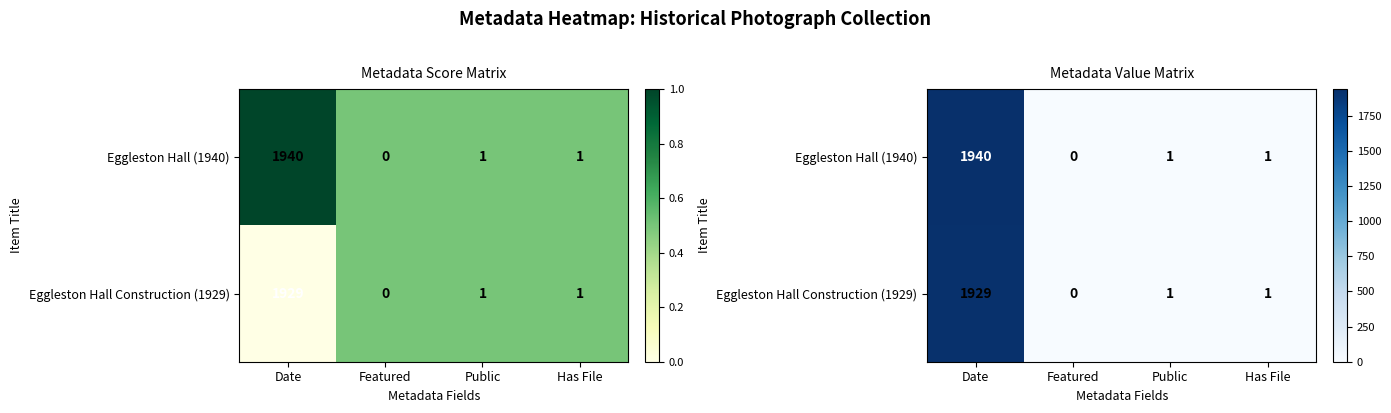

Which category has the lowest value in the Eggleston Hall Construction (1929) series?

Featured